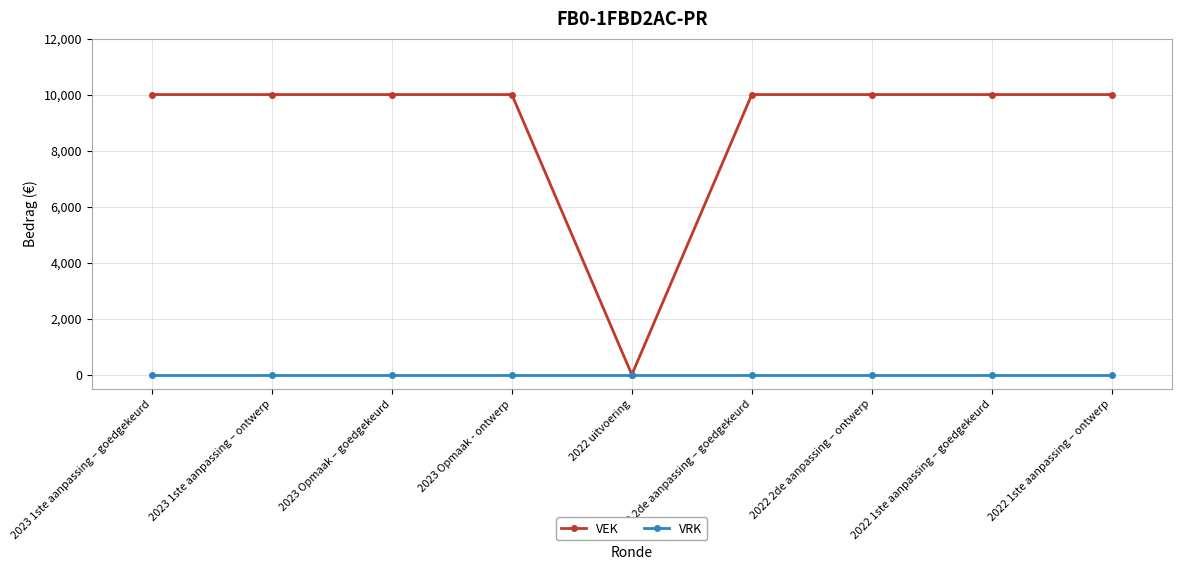

What is the label of the 7th point from the right?

2023 Opmaak – goedgekeurd